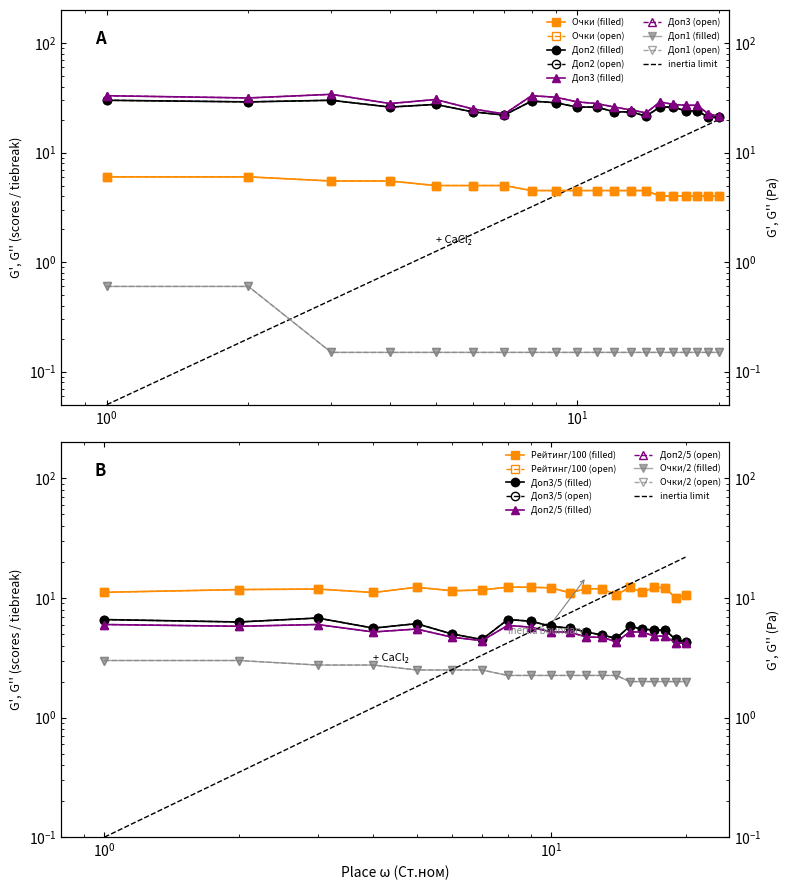

At how many categories does at least one series exceed 1?

20